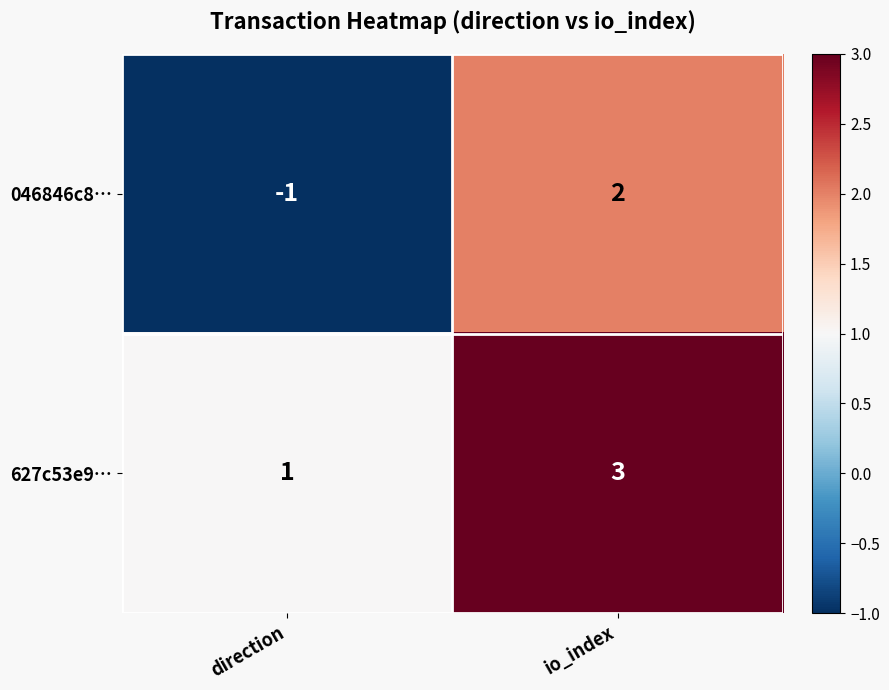

True or false: 046846c8… has a value of -1 at direction.

True